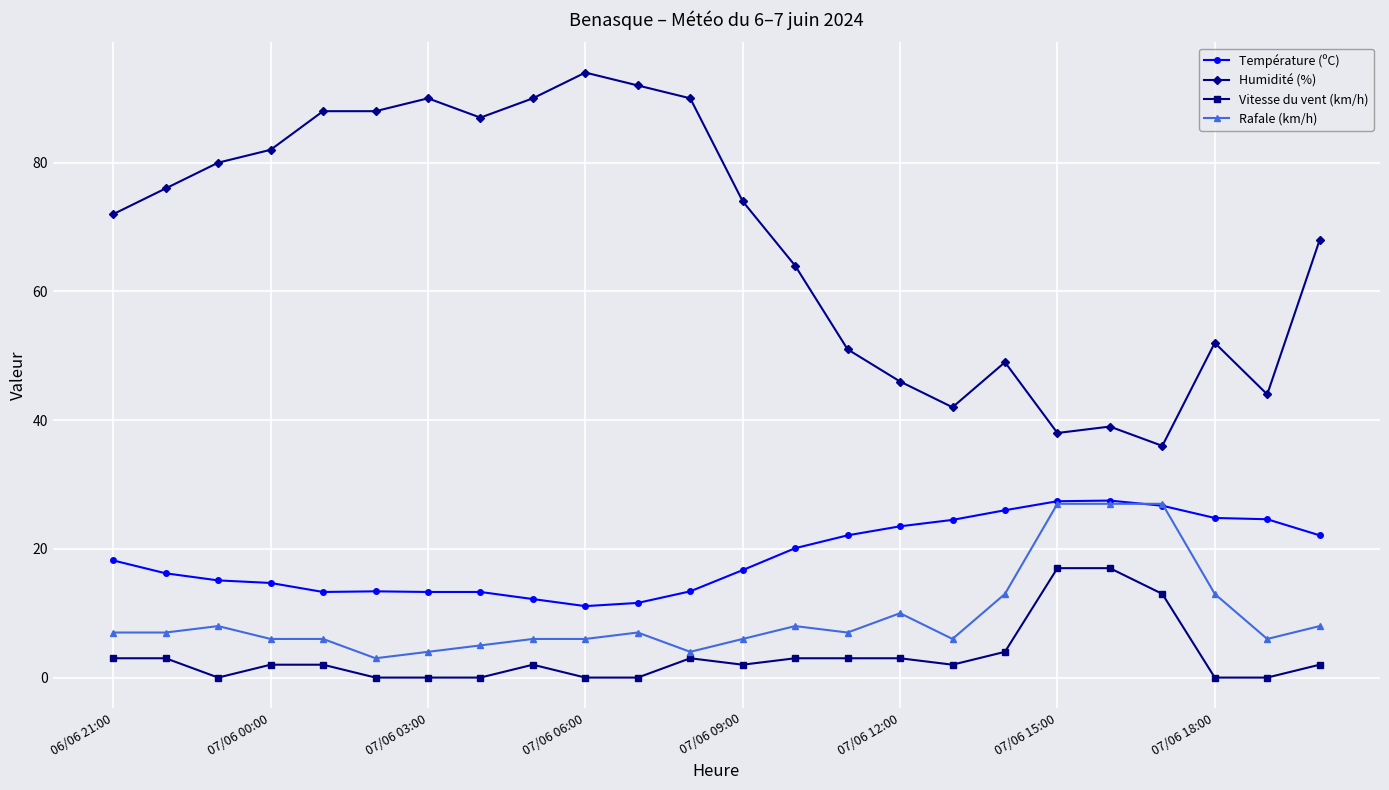

True or false: Rafale (km/h) and Vitesse du vent (km/h) intersect in this chart.

False